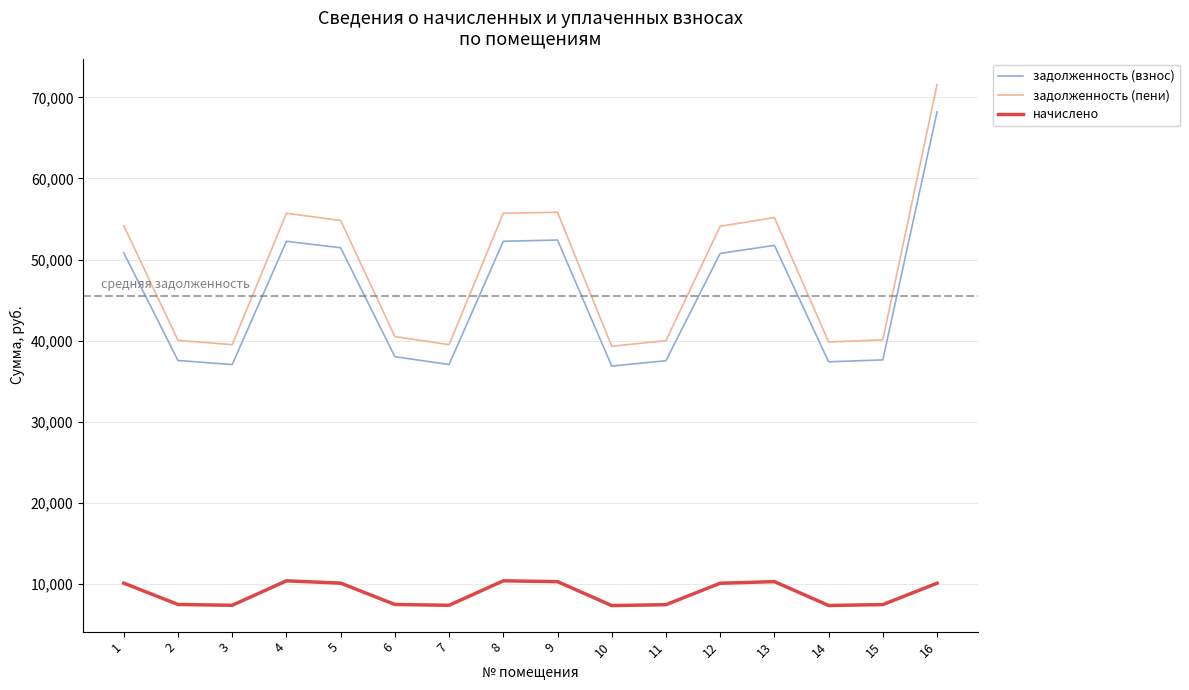

What is the difference between the maximum and minimum values in the задолженность (взнос) series?

31346.0